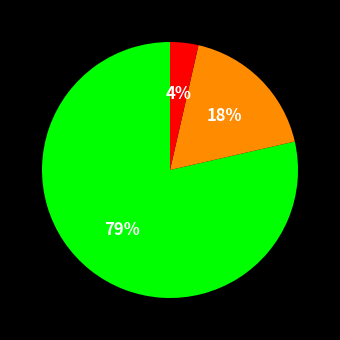

Is there a majority slice in this chart?

Yes